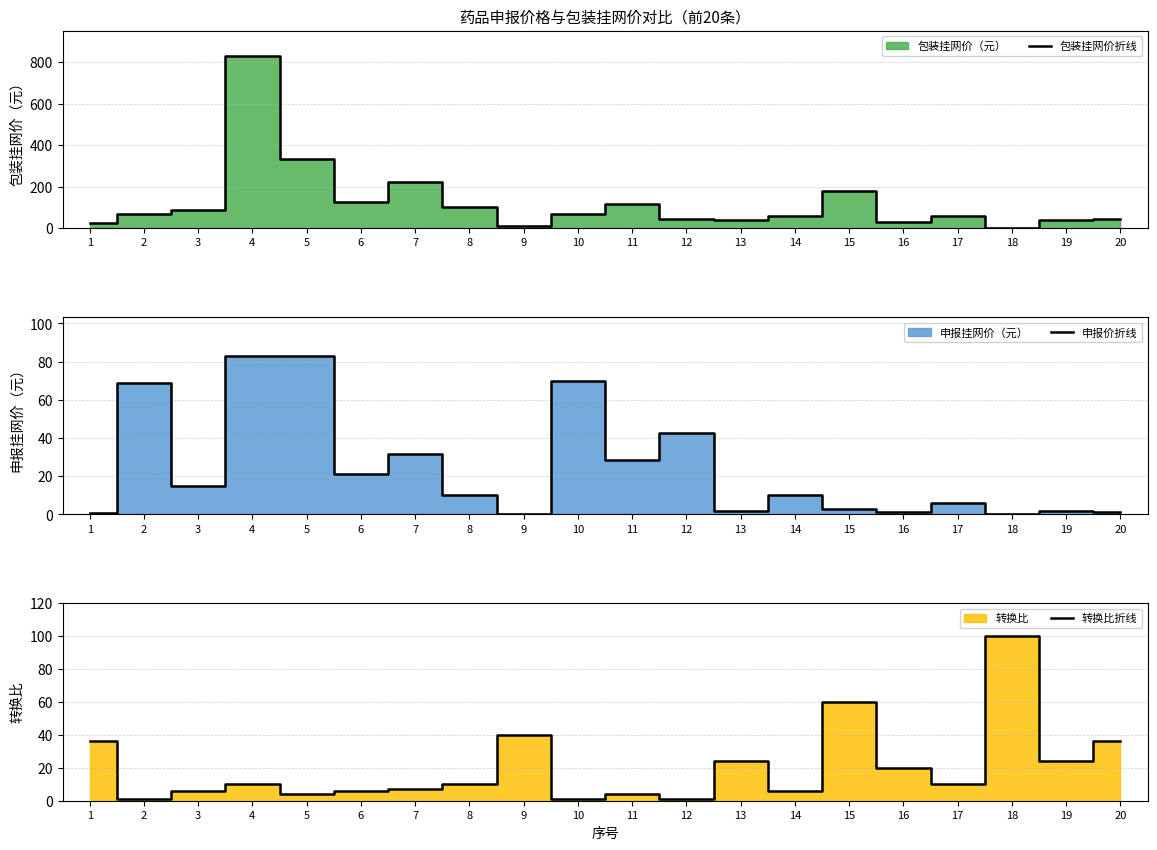

List the labels in order of 申报价折线 value, largest first.

4, 5, 10, 2, 12, 7, 11, 6, 3, 8, 14, 17, 15, 13, 19, 16, 20, 1, 9, 18